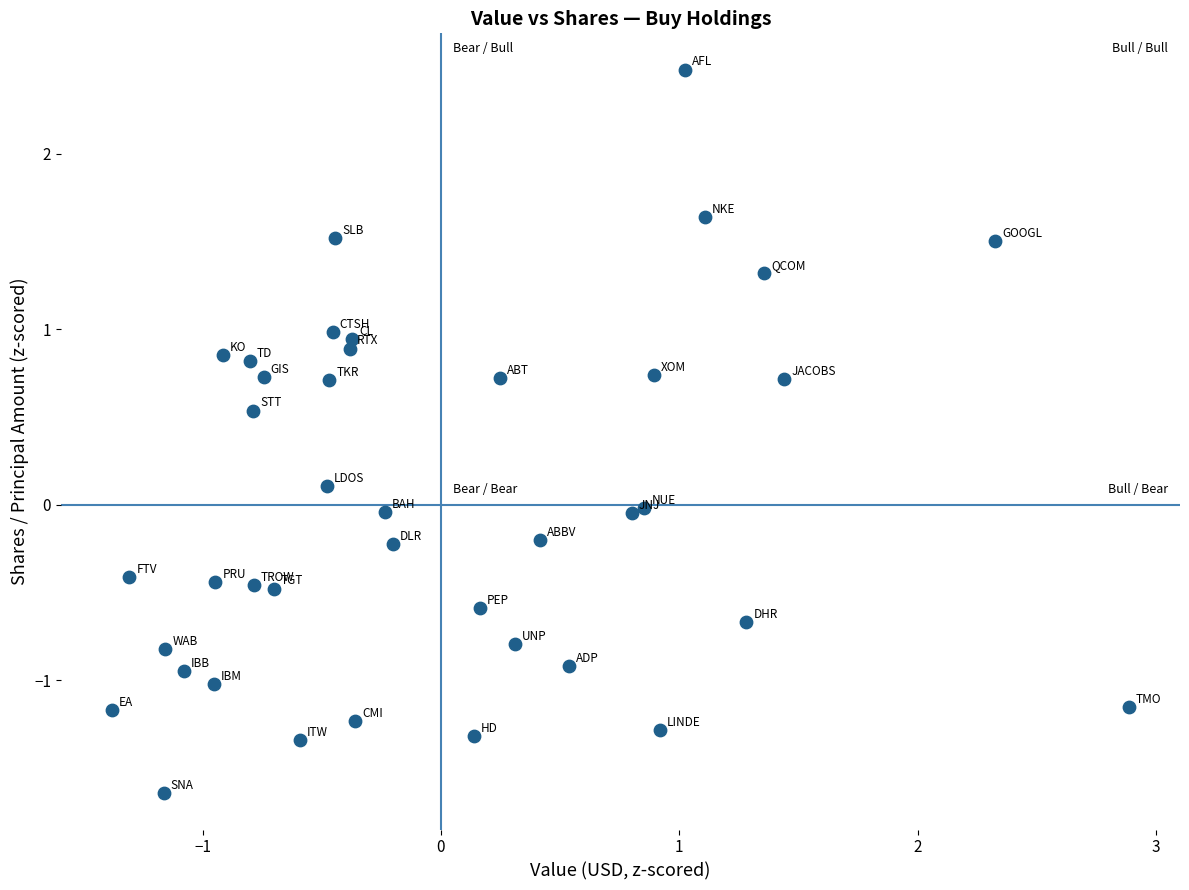

What is the range of Y values (max minus min)?

4.1